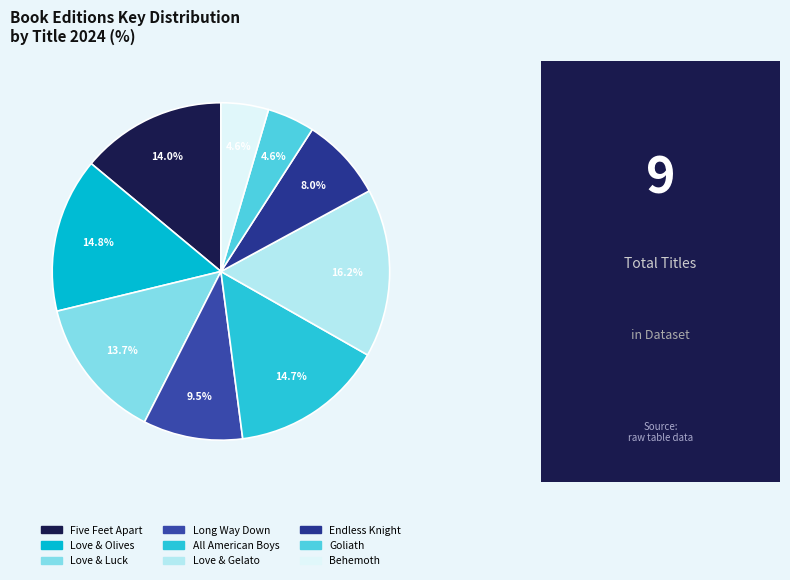

How many slices are in this pie chart?

9